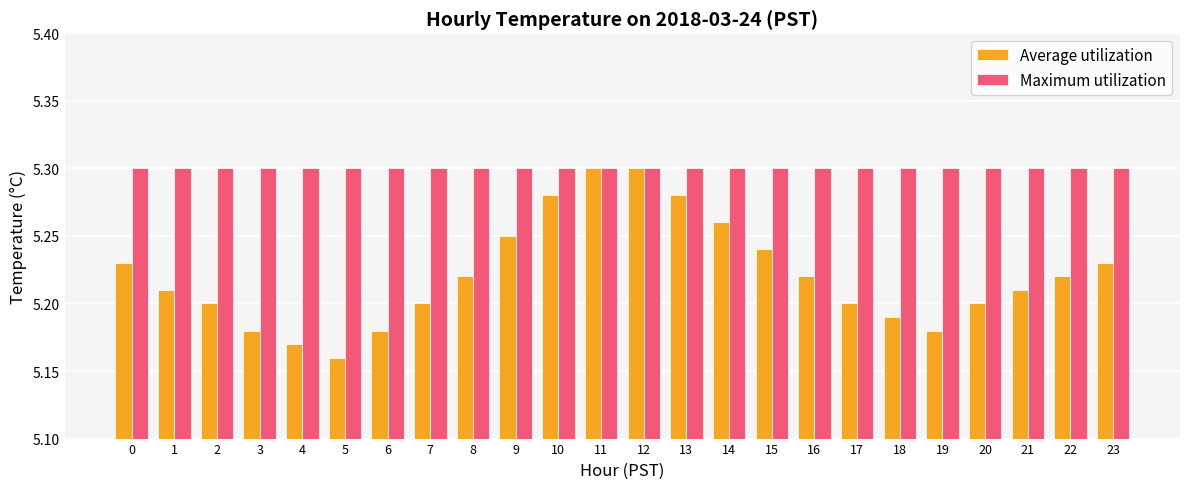

What is the sum of all Maximum utilization values?

127.2